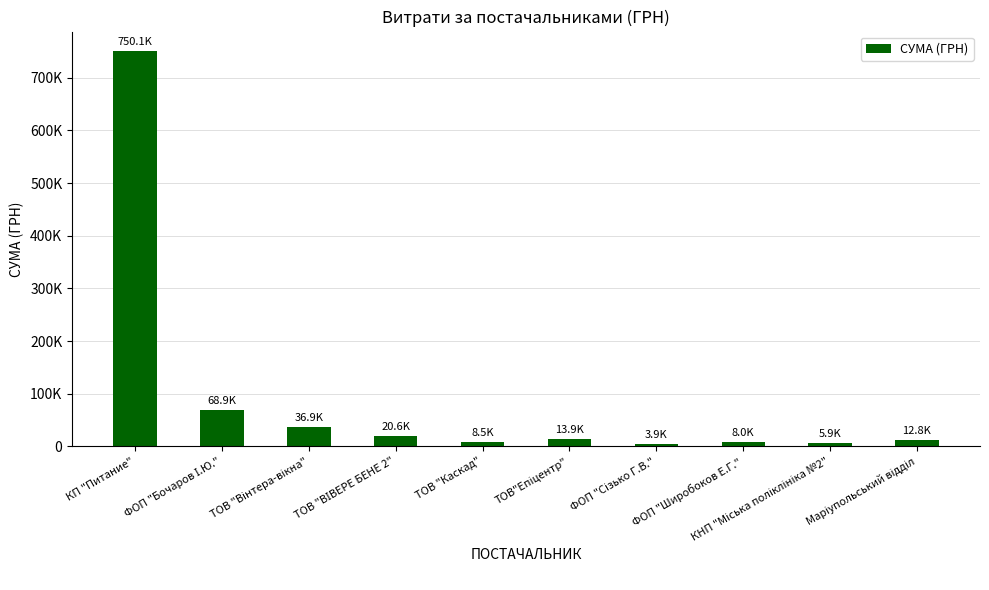

What is the value of the 2nd bar from the left?

68900.0